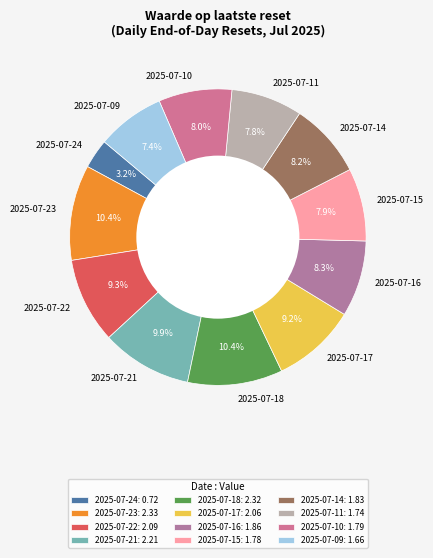

To the nearest percent, what is the difference between the 2025-07-17 and 2025-07-14 slice percentages?

1%